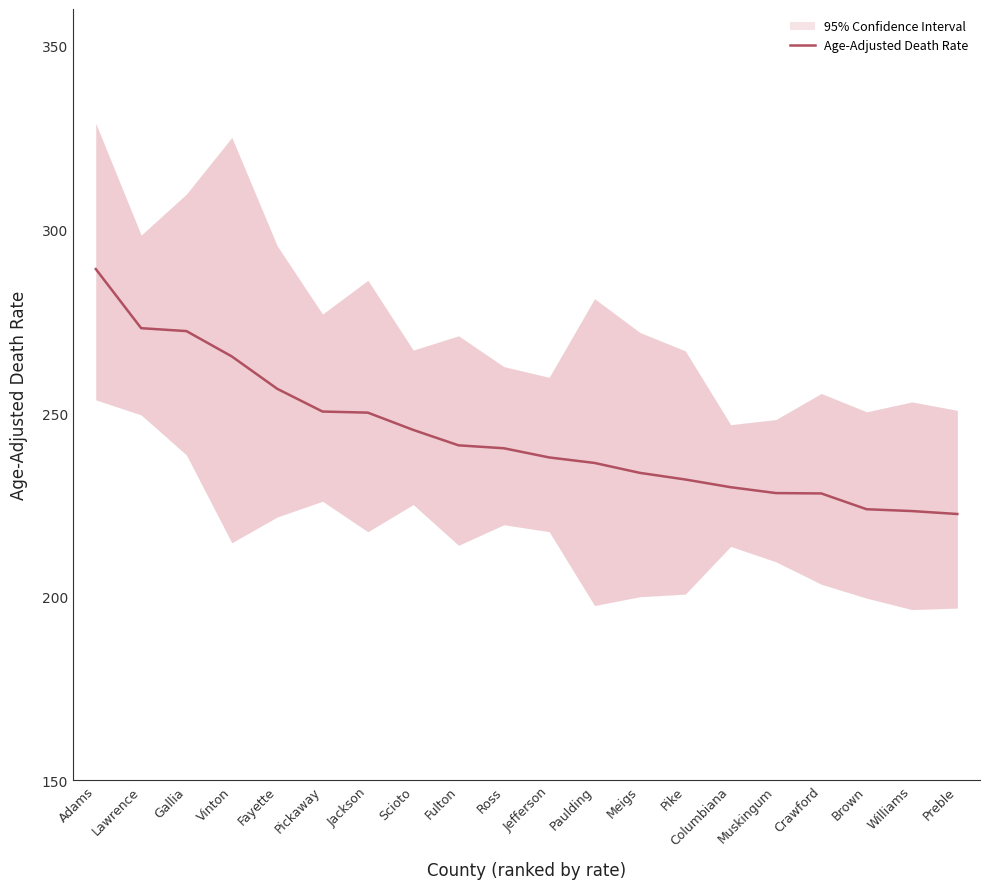

Between Pickaway and Fulton, which is larger?

Pickaway